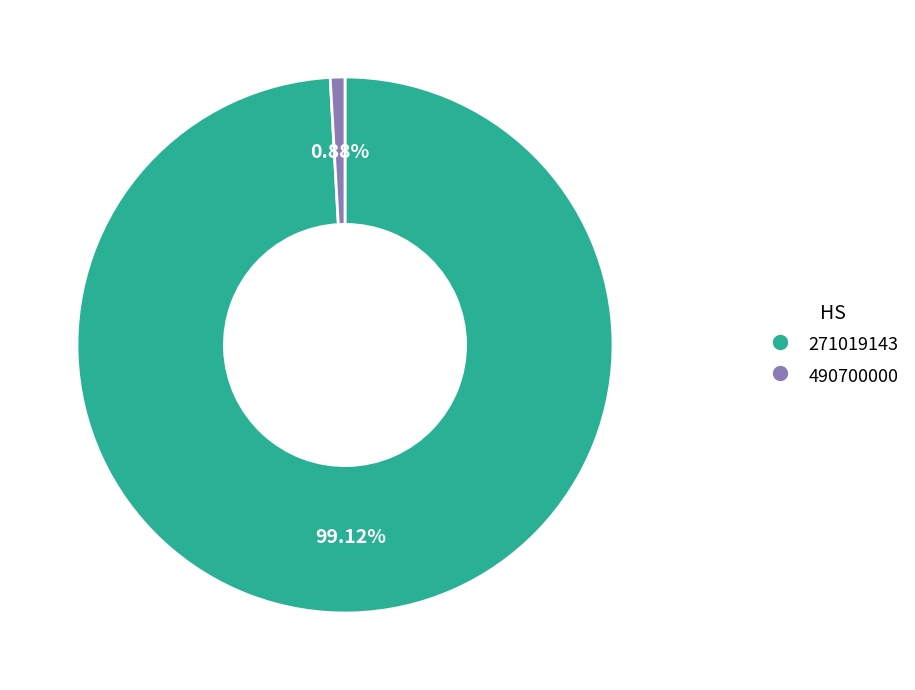

Combined, do 271019143 and 490700000 account for over 50%?

Yes